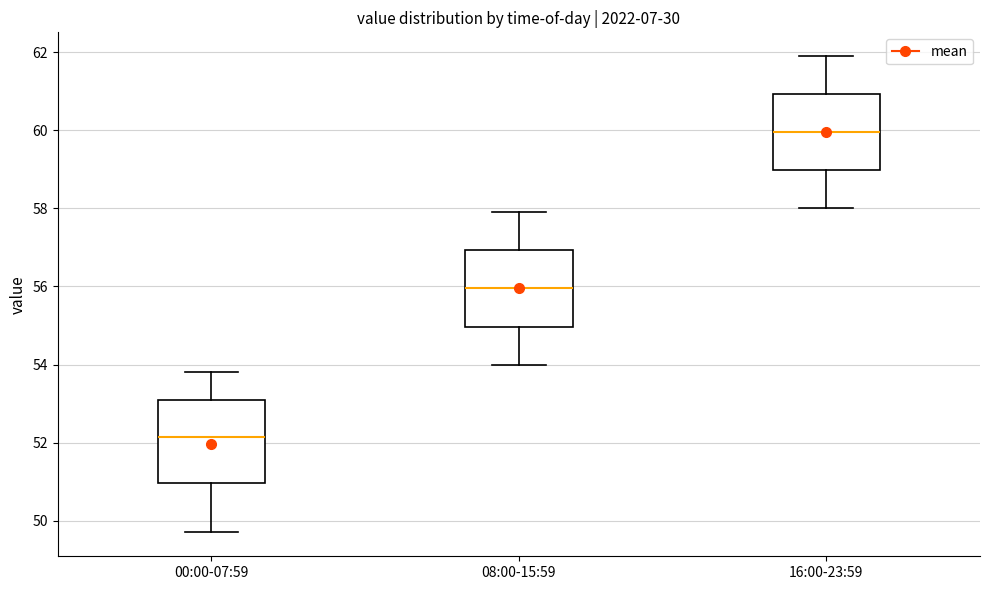

Where does the upper whisker of the box for 00:00-07:59 end on the y-axis? The values are not printed on the chart, so give them approximately, as read against the axis.

53.8